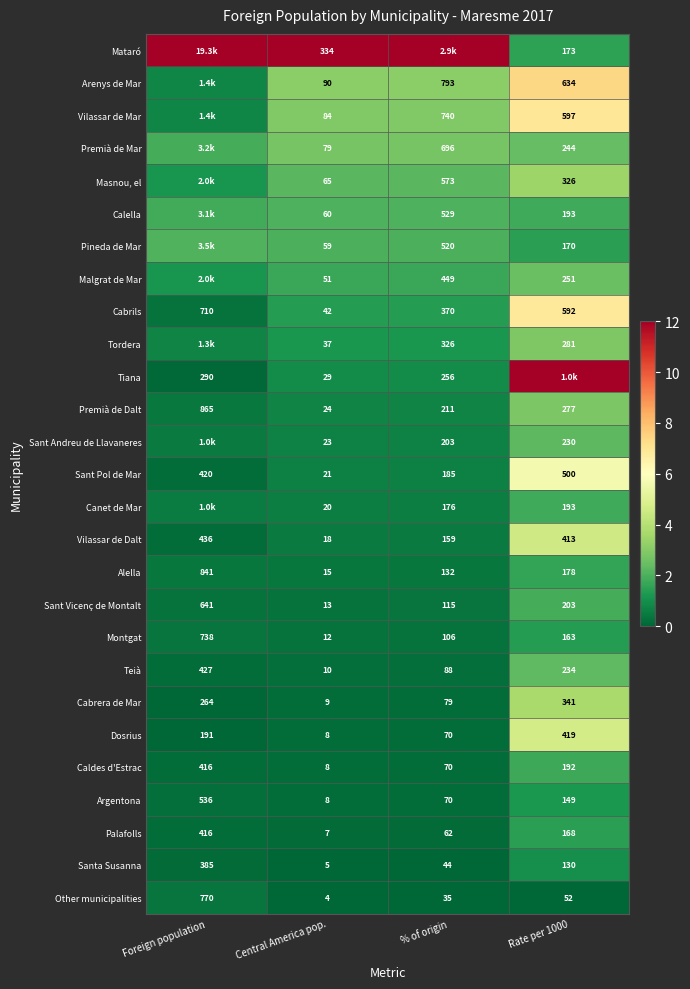

Is the value of Cabrils at % of origin greater than the value of Sant Vicenç de Montalt at Central America pop.?

Yes